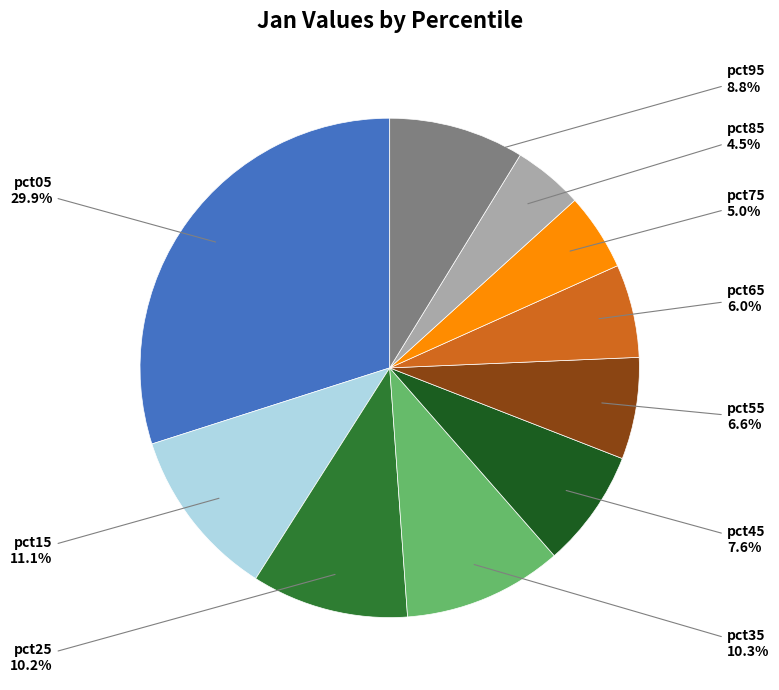

Does any single category account for the majority?

No